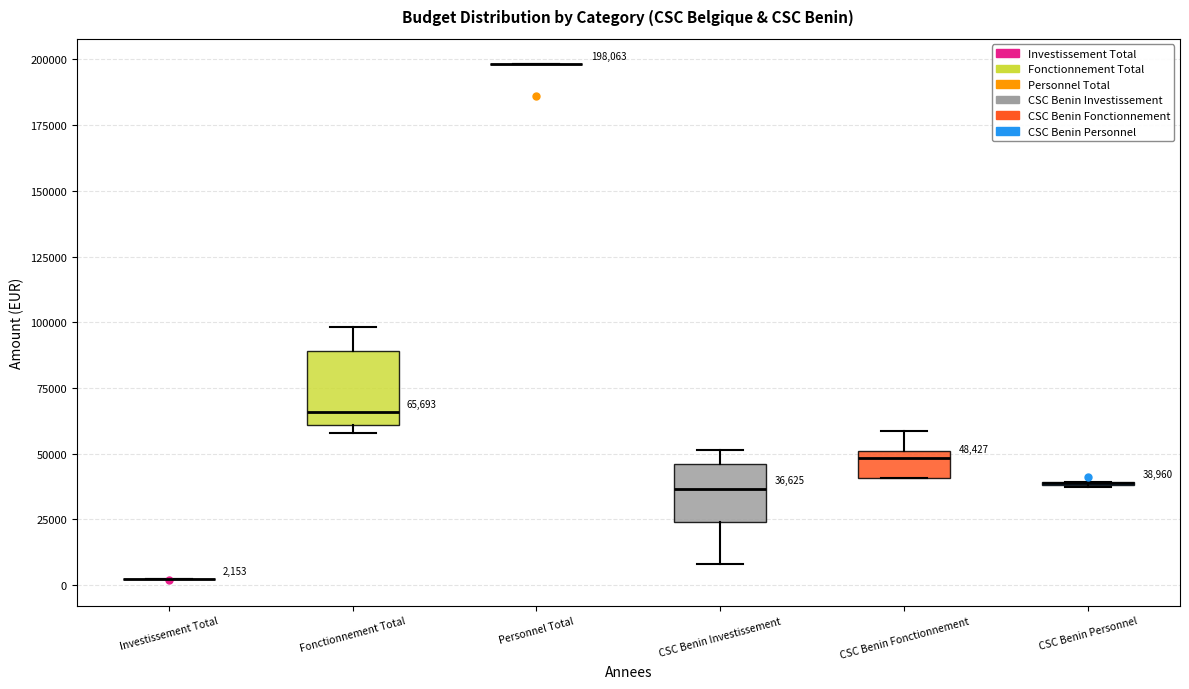

Comparing the boxes themselves (not the whiskers), which one is the tallest?

Fonctionnement Total